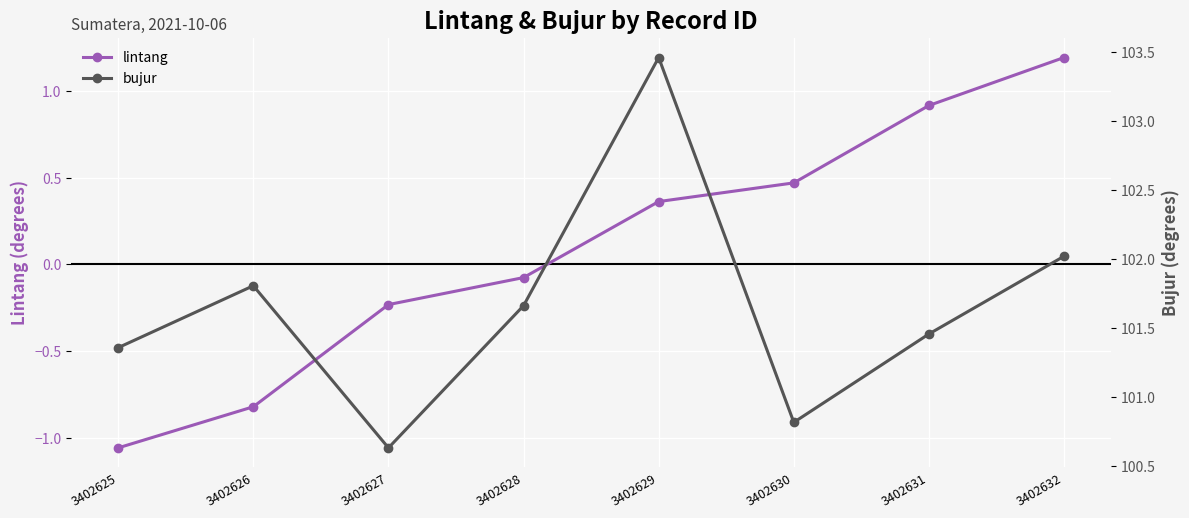

Which category has the highest value across all series?

3402629